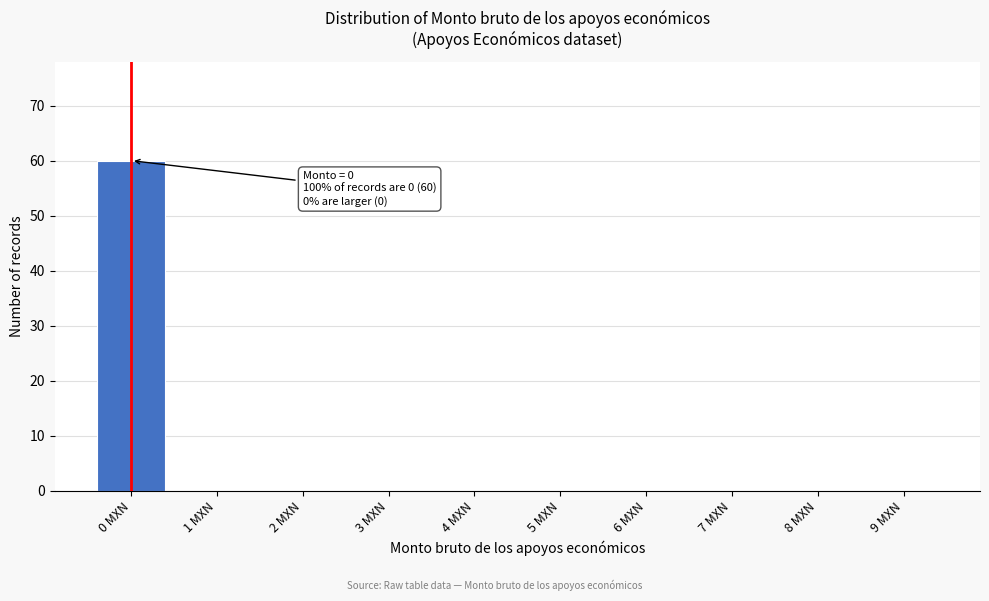

Reading right to left, extract all data points from this chart.

9 MXN=0	8 MXN=0	7 MXN=0	6 MXN=0	5 MXN=0	4 MXN=0	3 MXN=0	2 MXN=0	1 MXN=0	0 MXN=60